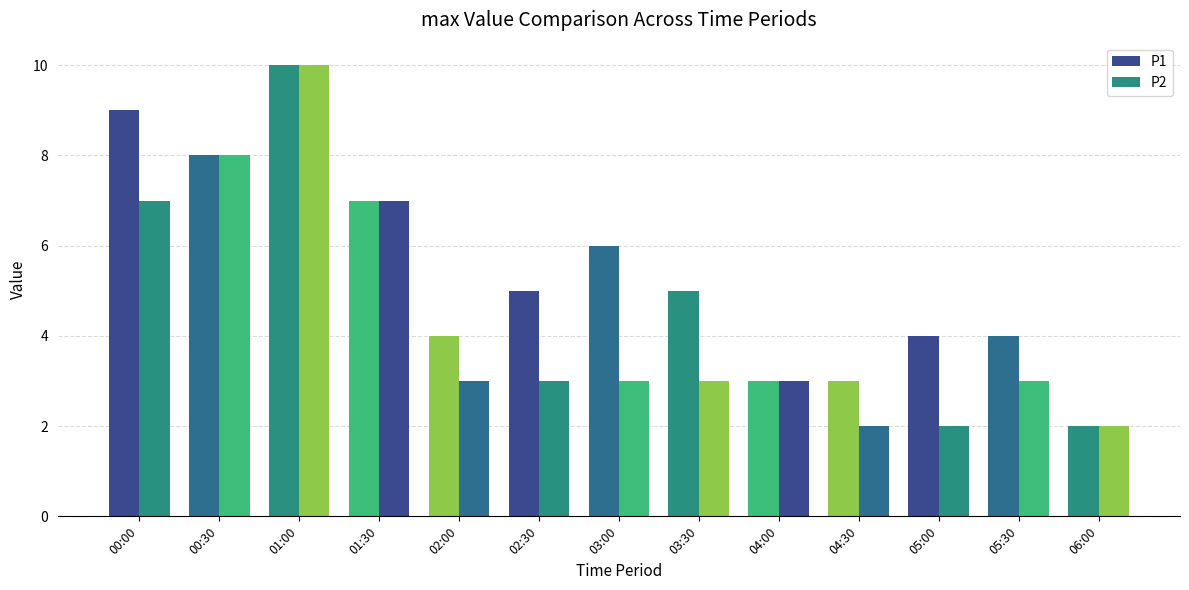

How many series are shown in this chart?

2